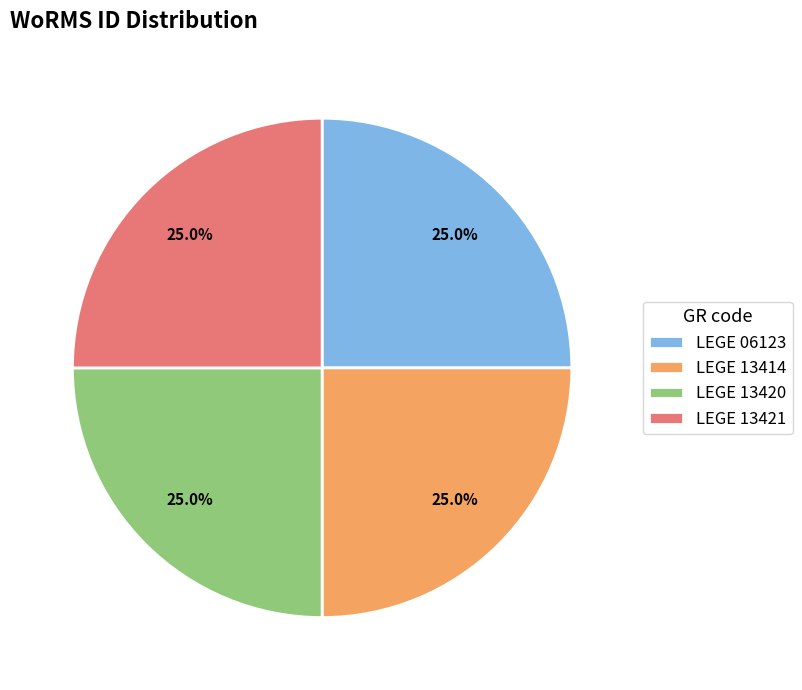

How many segments does this pie chart have?

4